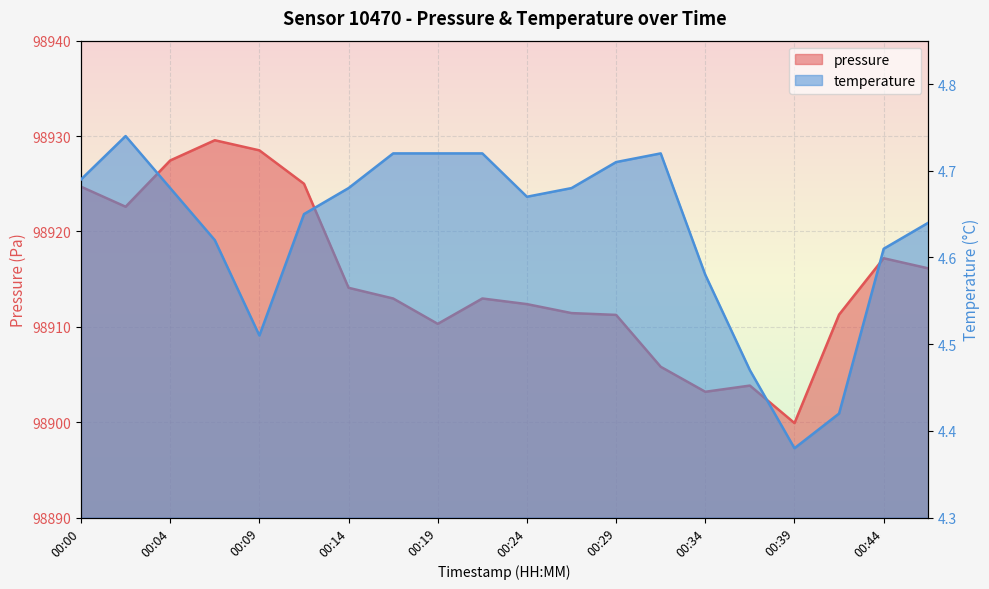

Which label corresponds to the smallest value in the chart?

00:39